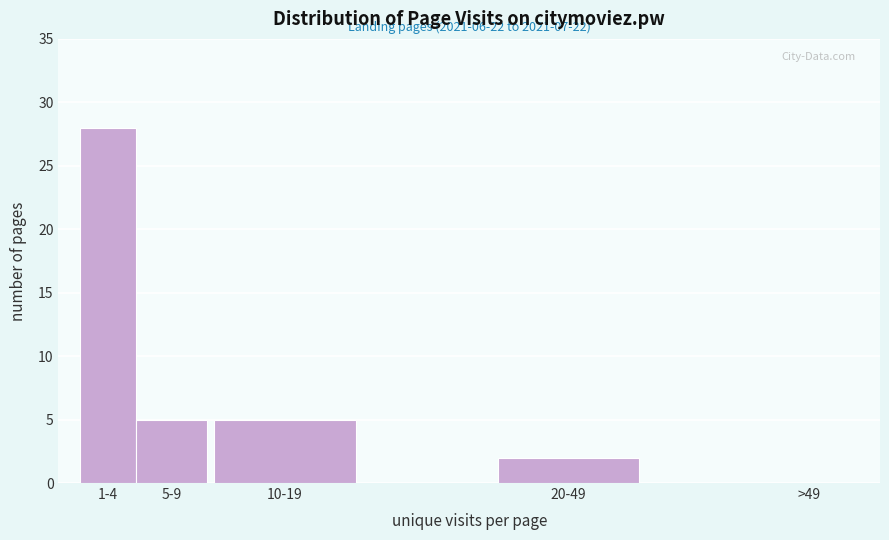

Reading left to right, transcribe all the data shown in this chart.

1-4=28	5-9=5	10-19=5	20-49=2	>49=0